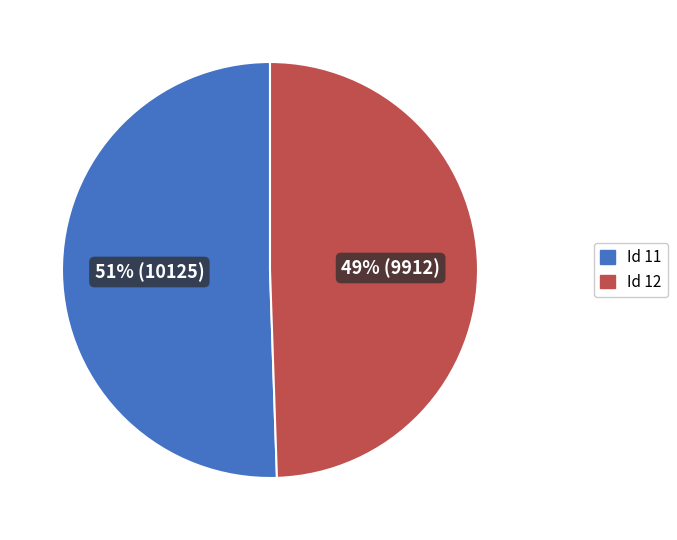

Is there any slice that represents more than half of the pie?

Yes